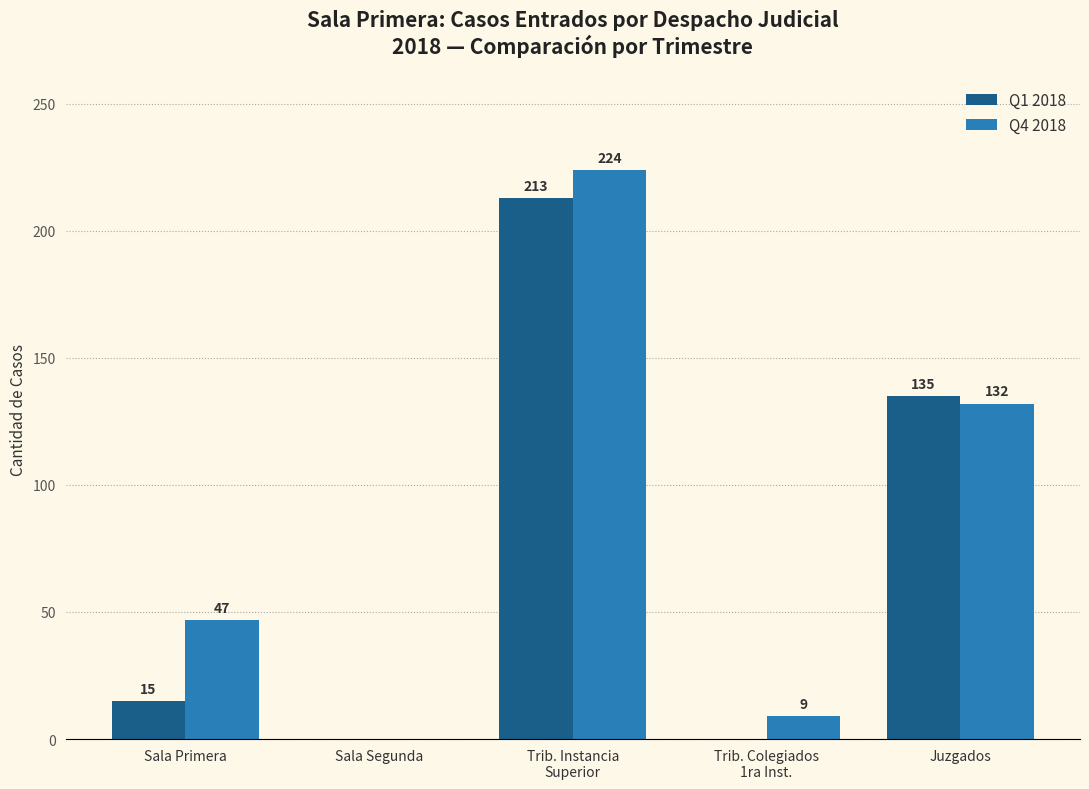

True or false: Q1 2018 has a value of 0 at Trib. Colegiados
1ra Inst..

True